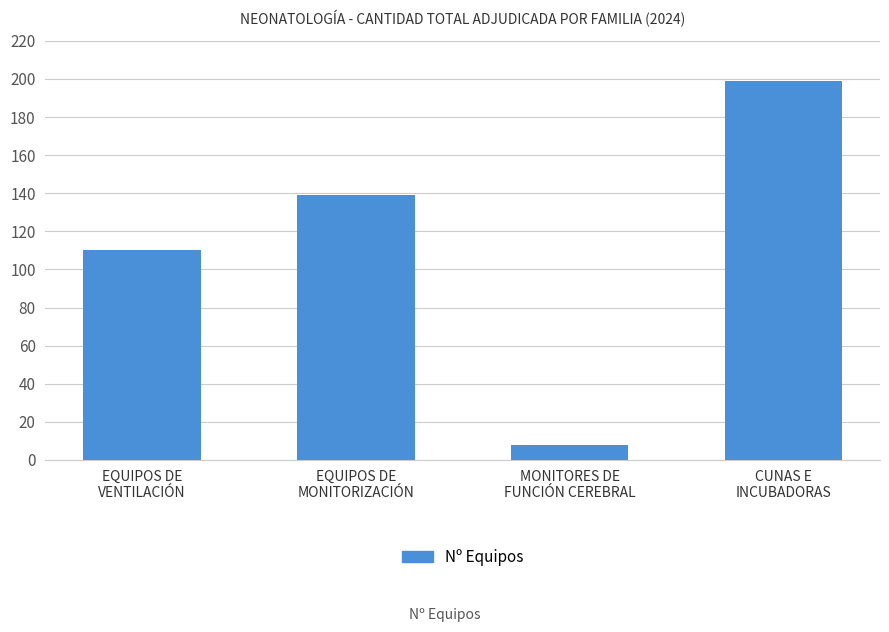

Which category has the lowest value across all series?

MONITORES DE
FUNCIÓN CEREBRAL